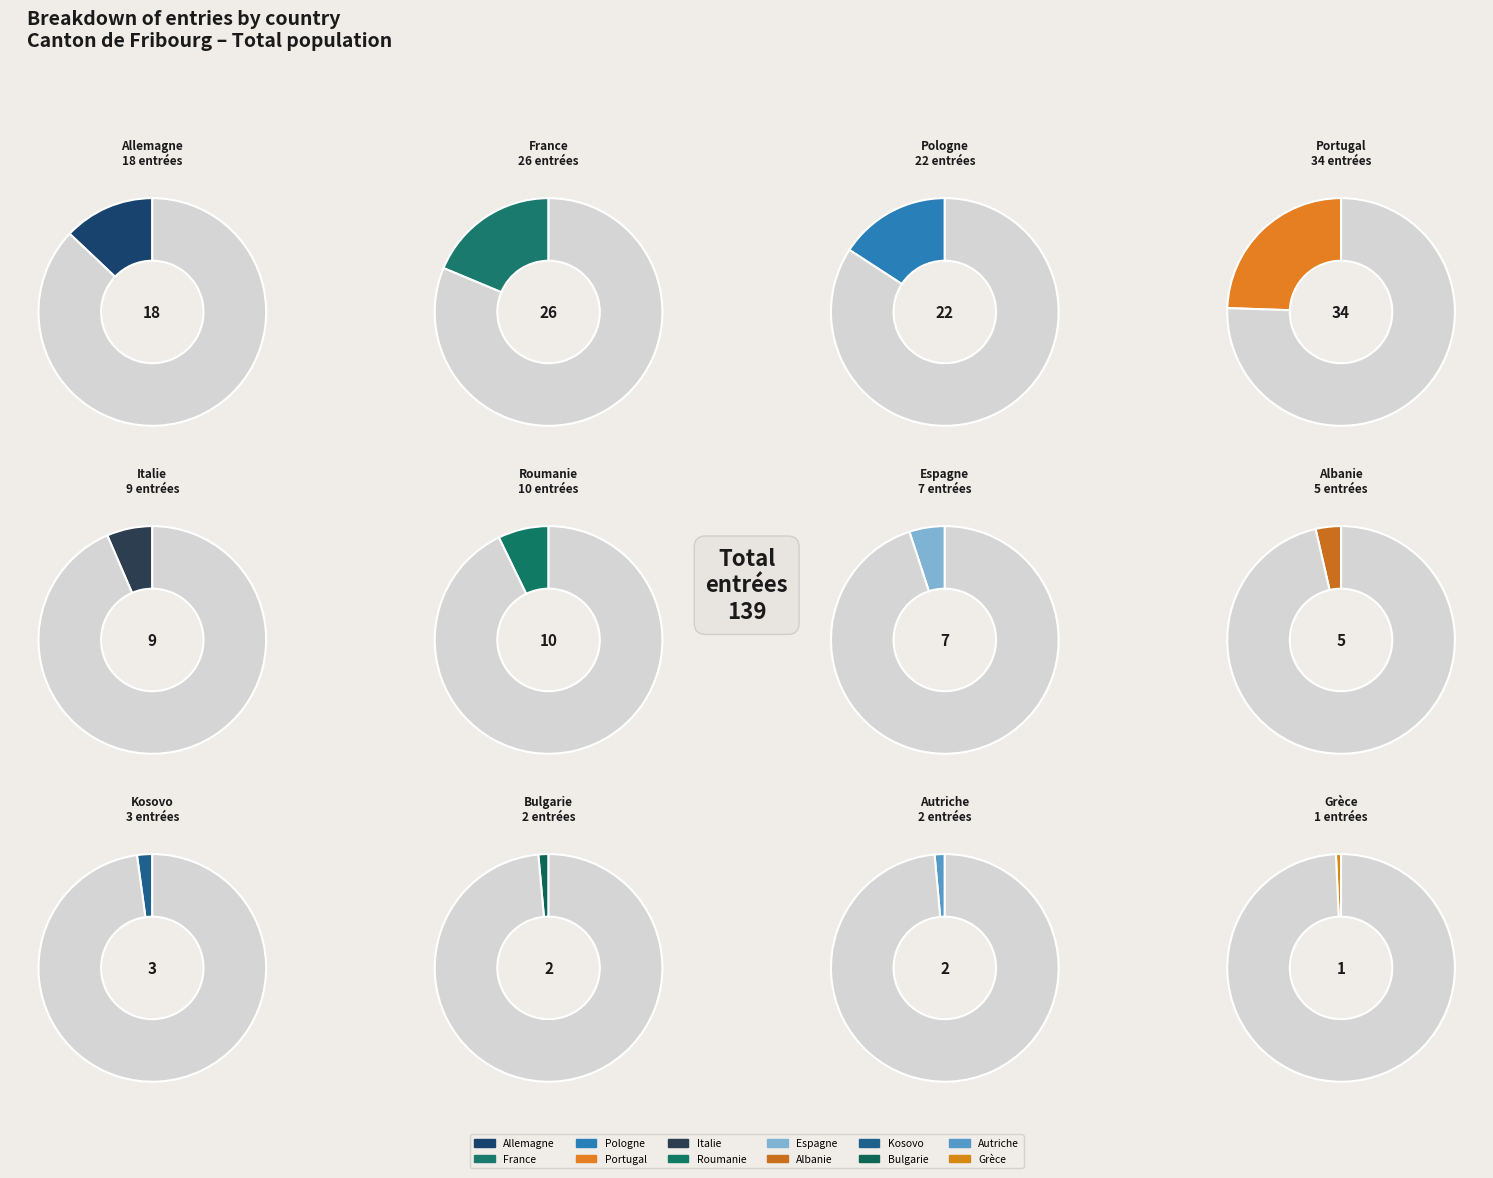

What is the largest slice in the pie chart?

Portugal